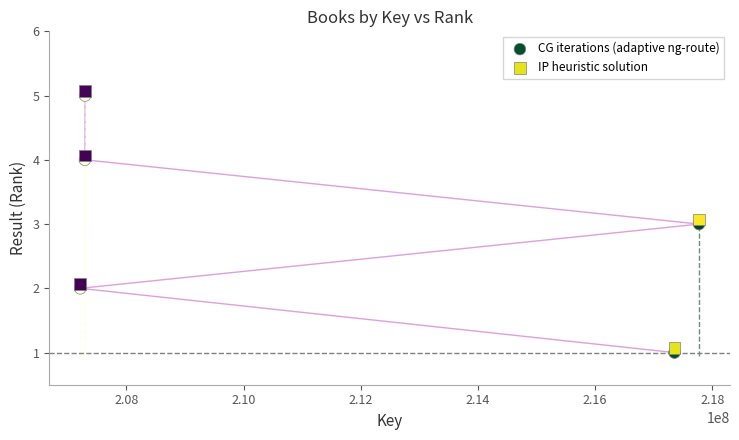

Across all data points, what is the range of X values (max minus min)?

10564928.0